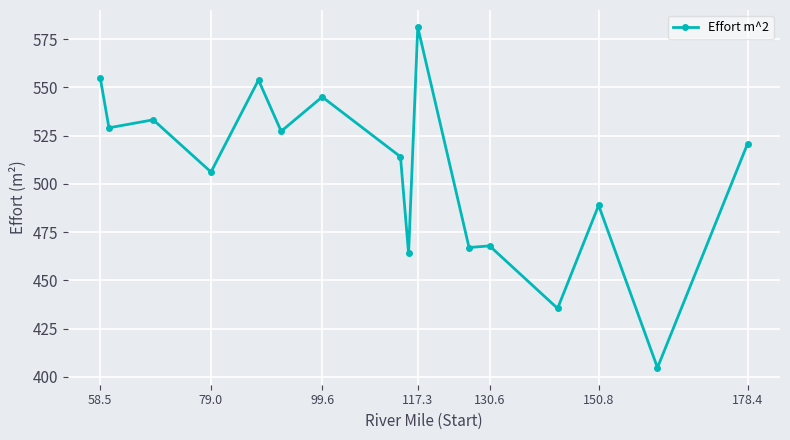

Does the chart display data point markers on the line(s)?

Yes